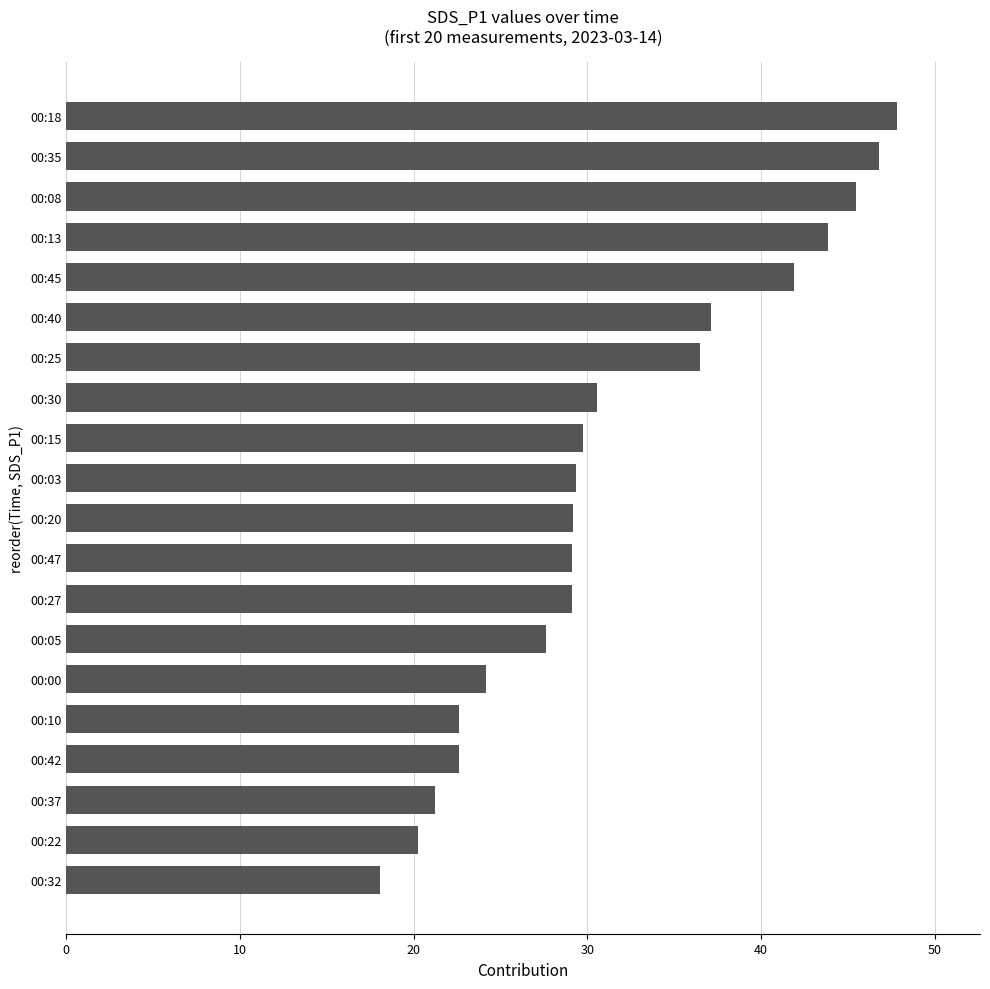

How many categories are shown in the chart?

20